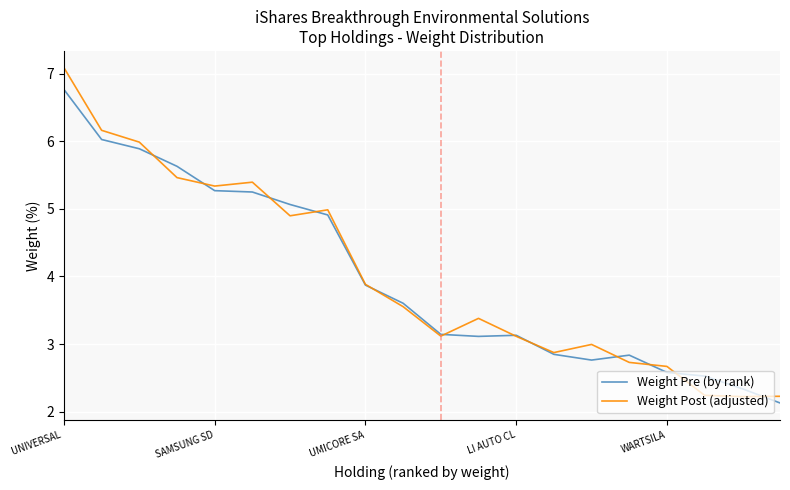

What is the lowest value of the Weight Post (adjusted) series?

2.2